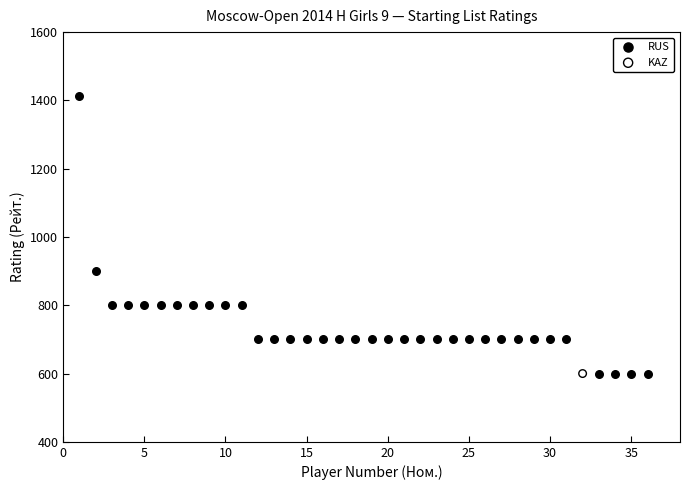

What are all the series names shown in the legend?

RUS, KAZ